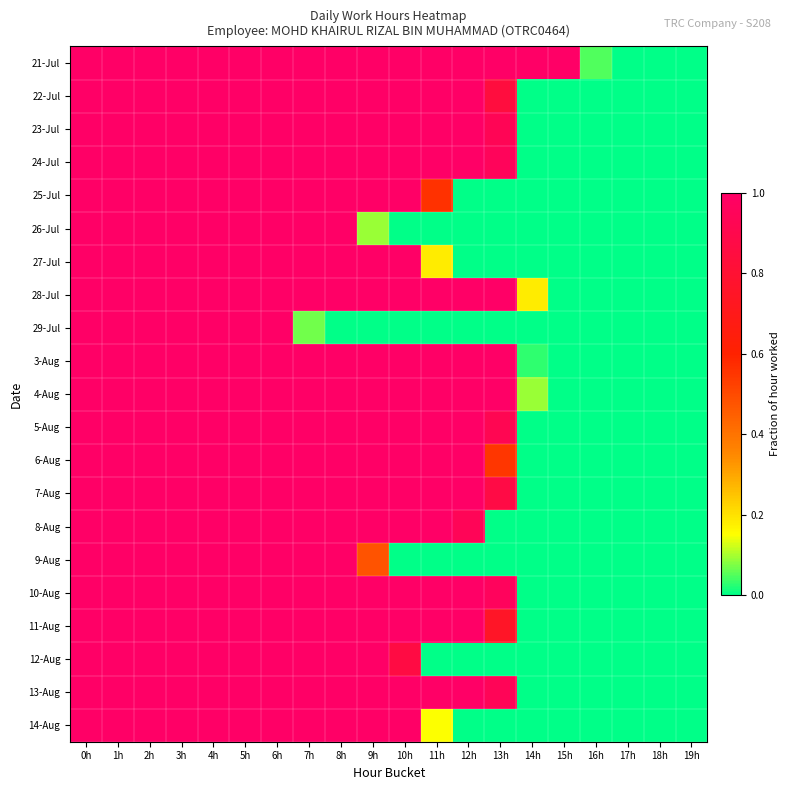

List the series in order of their peak value, highest first.

21-Jul, 22-Jul, 23-Jul, 24-Jul, 25-Jul, 26-Jul, 27-Jul, 28-Jul, 29-Jul, 3-Aug, 4-Aug, 5-Aug, 6-Aug, 7-Aug, 8-Aug, 9-Aug, 10-Aug, 11-Aug, 12-Aug, 13-Aug, 14-Aug